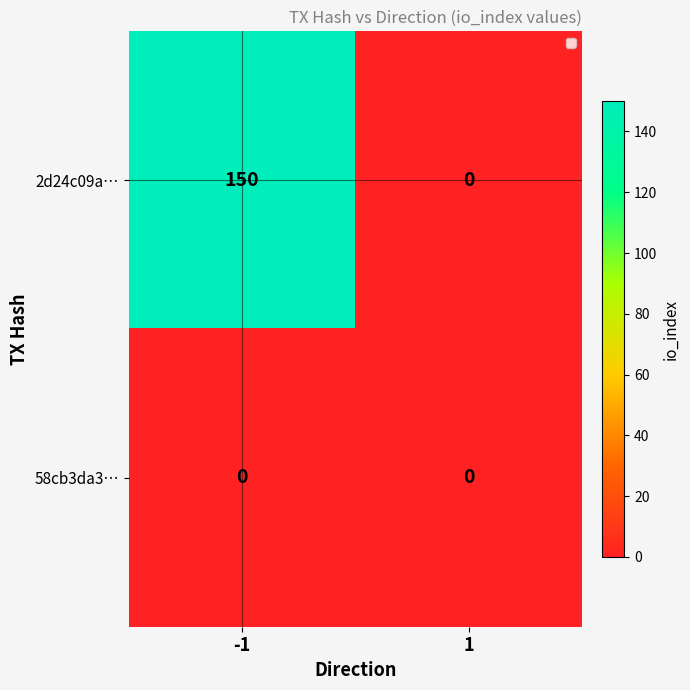

Reading left to right, transcribe all the data shown in this chart.

2d24c09a…: 150	0
58cb3da3…: 0	0